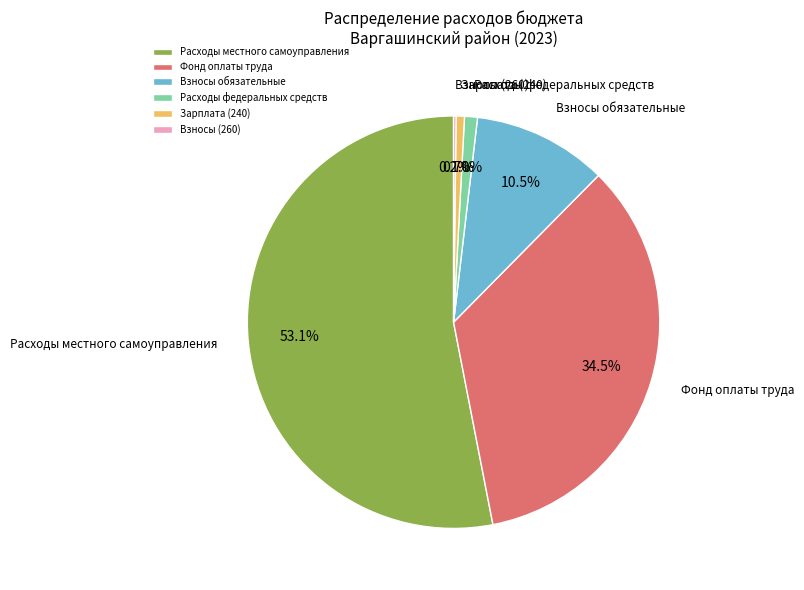

Which has a higher value, Расходы федеральных средств or Фонд оплаты труда?

Фонд оплаты труда